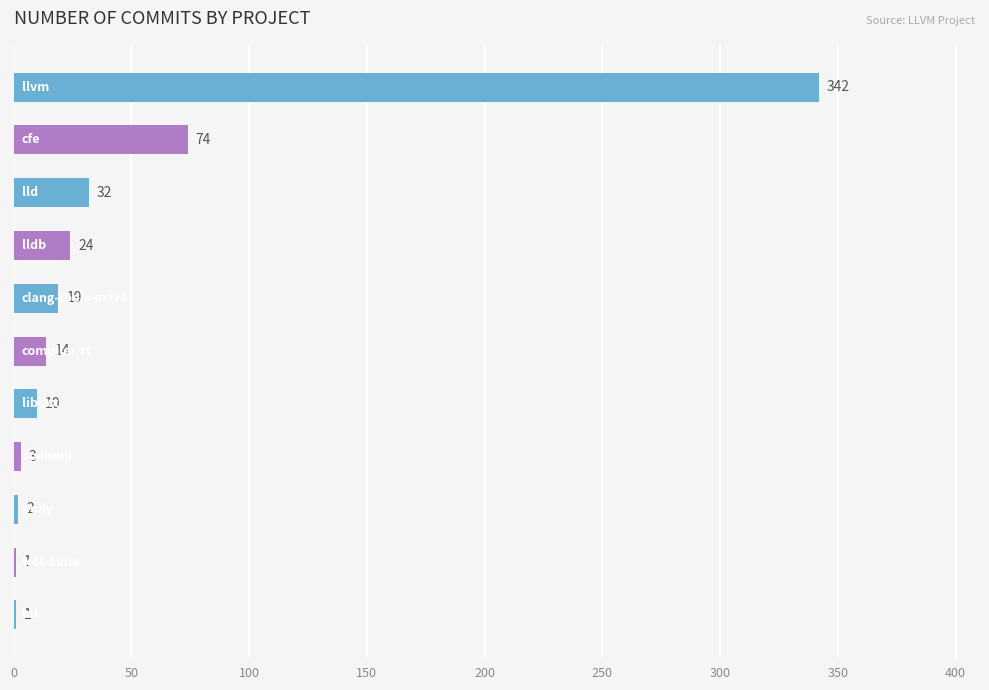

What is the greatest value displayed?

342